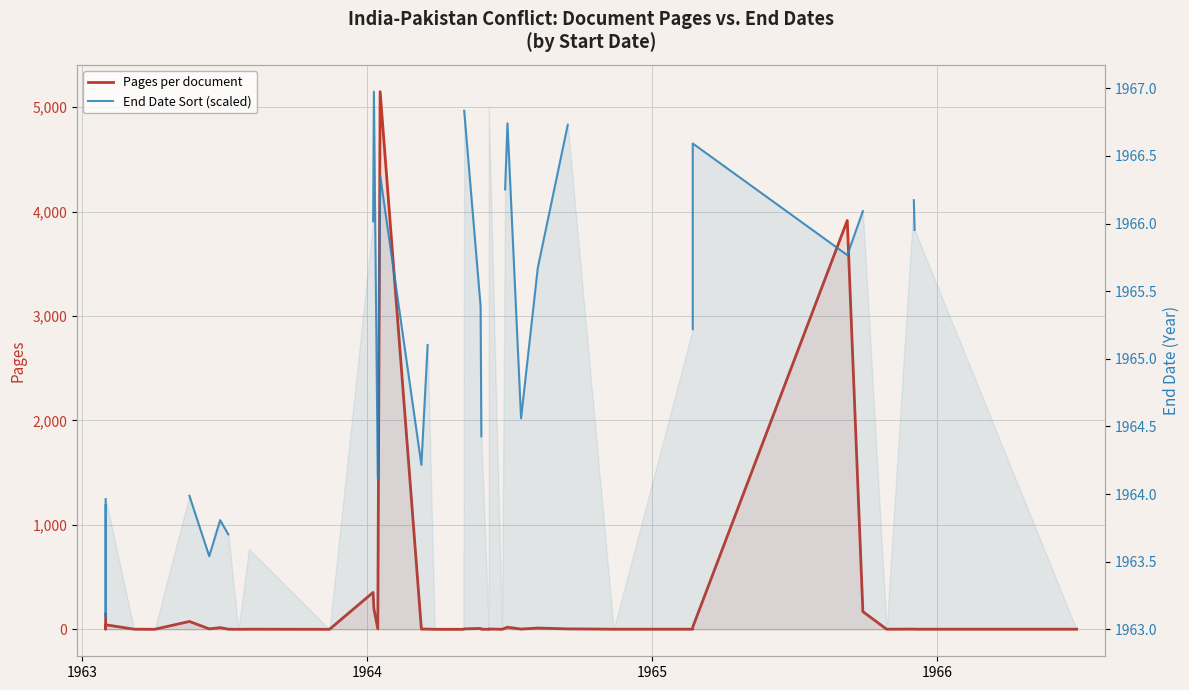

How many intersections are there between Pages per document and End Date Sort (scaled)?

4